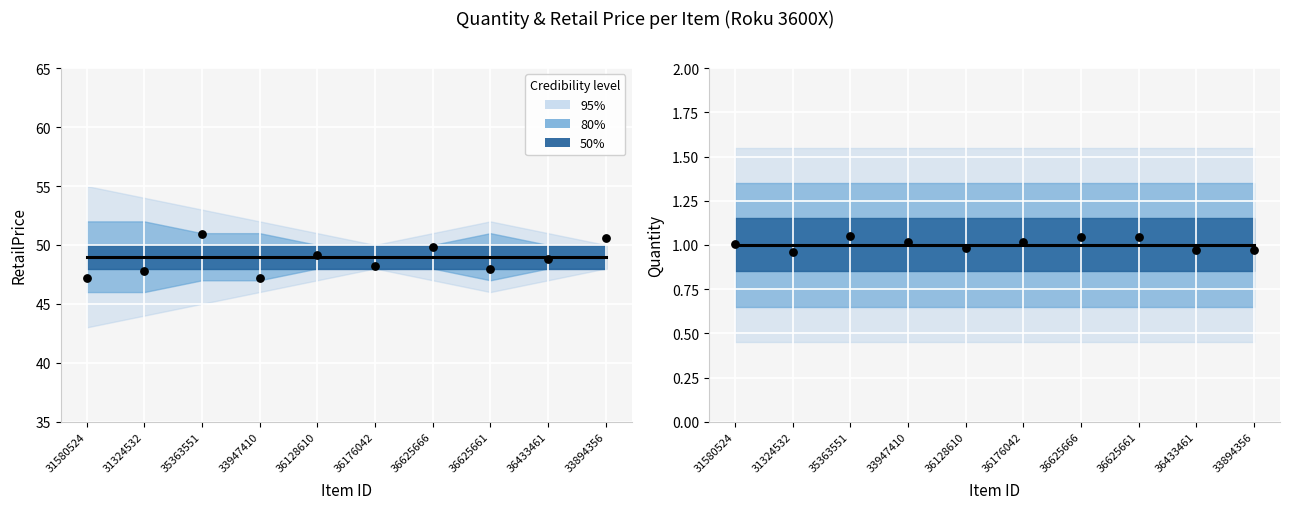

Which series has the largest Y range (max minus min)?

RetailPrice